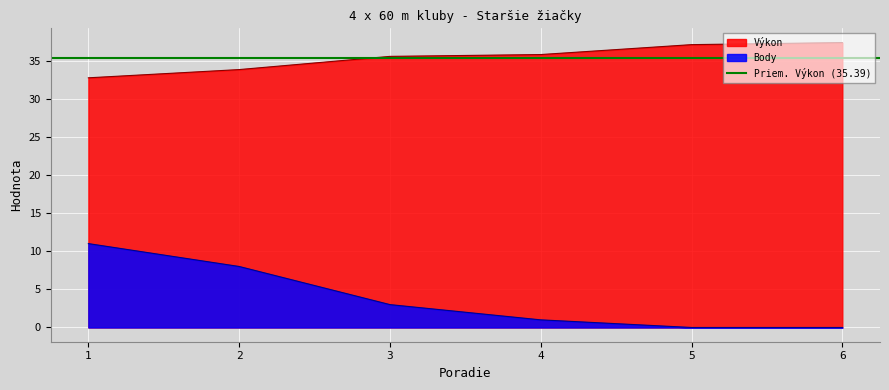

What is the value of the Výkon point at the 3rd from the left?

35.5